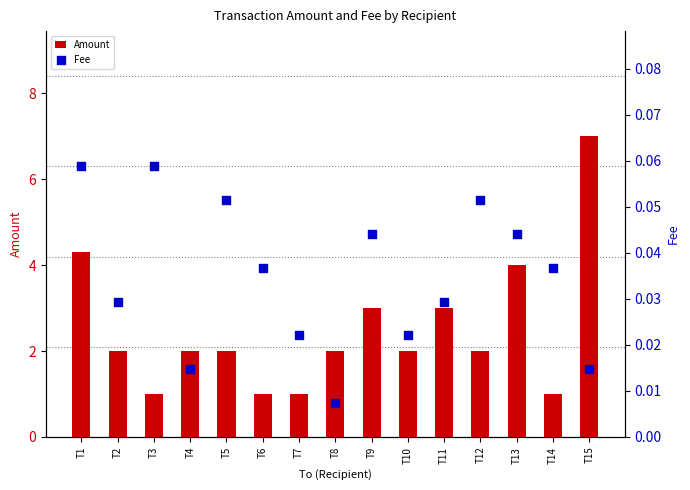

At which category is the sum across all series the highest?

T15